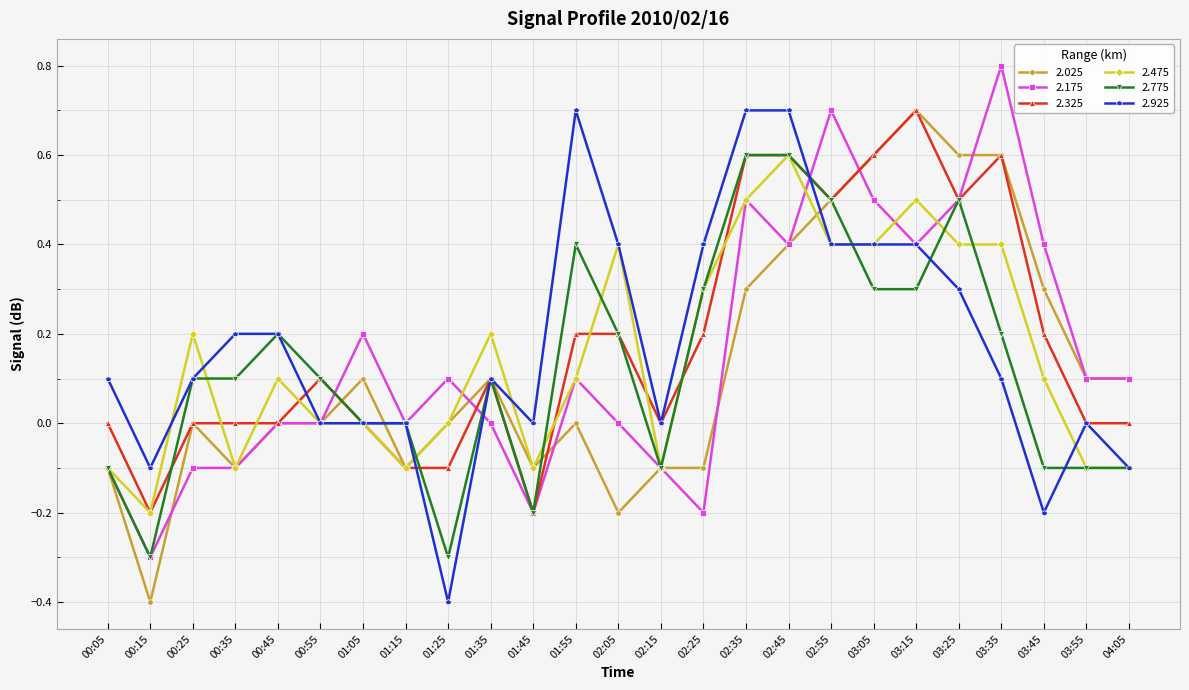

What is the value of the 2.475 point at the 2nd from the left?

-0.2